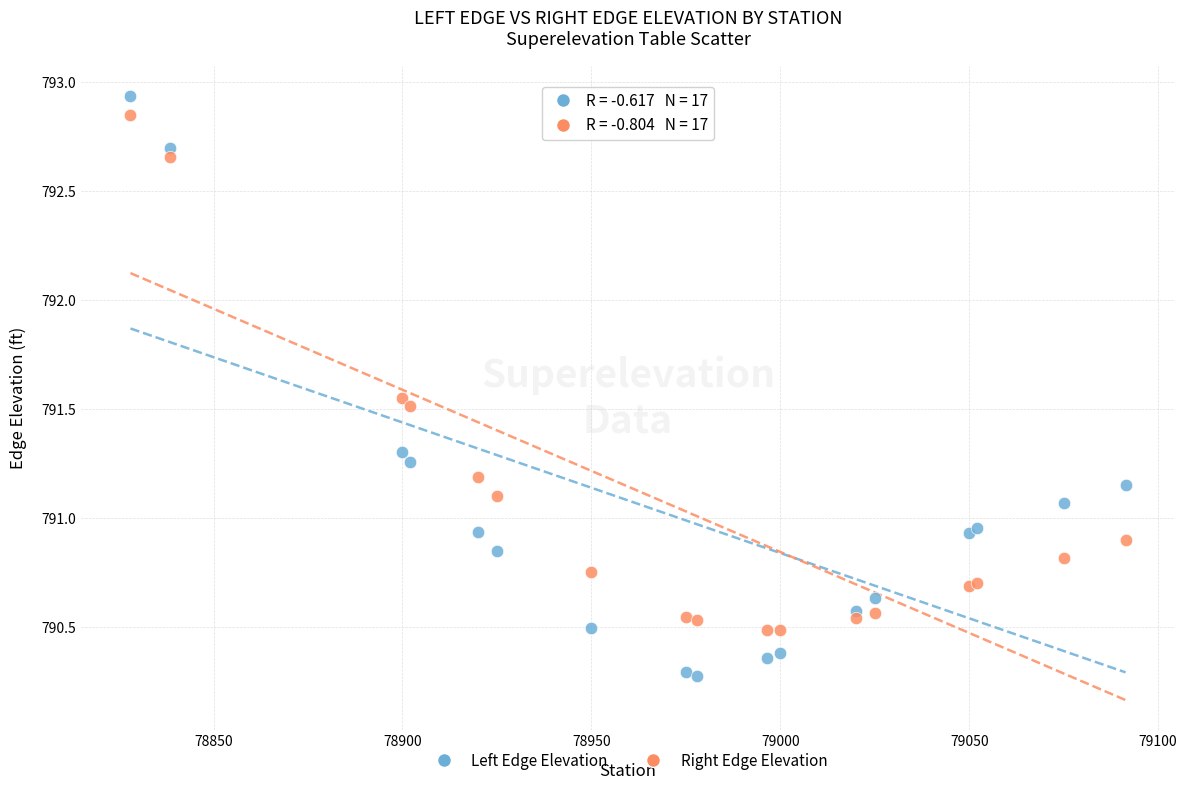

Which series contains the highest Y value?

Left Edge Elevation